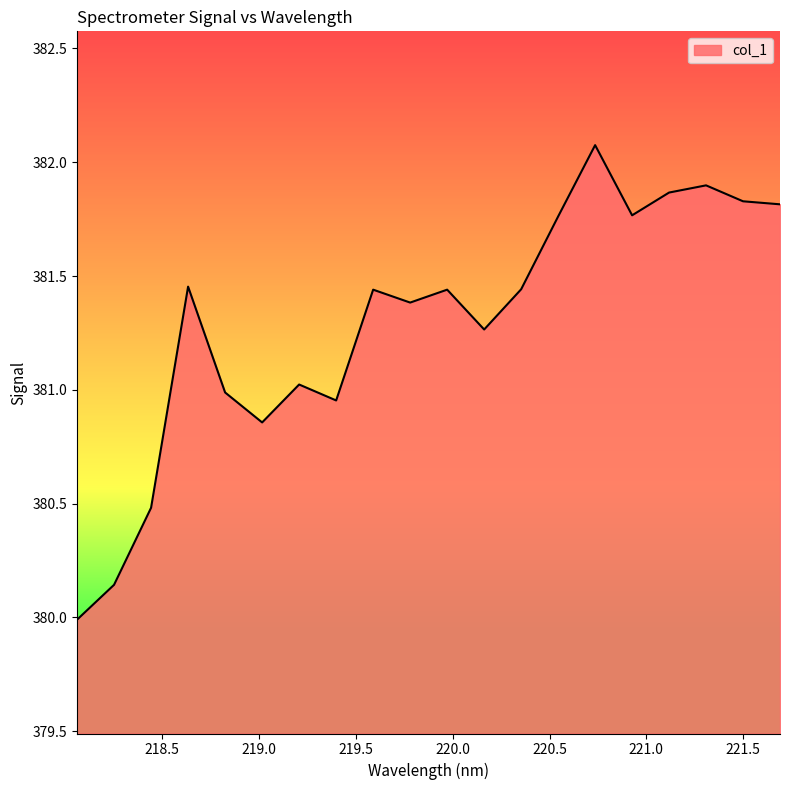

What is the difference between the maximum and minimum values?

2.1